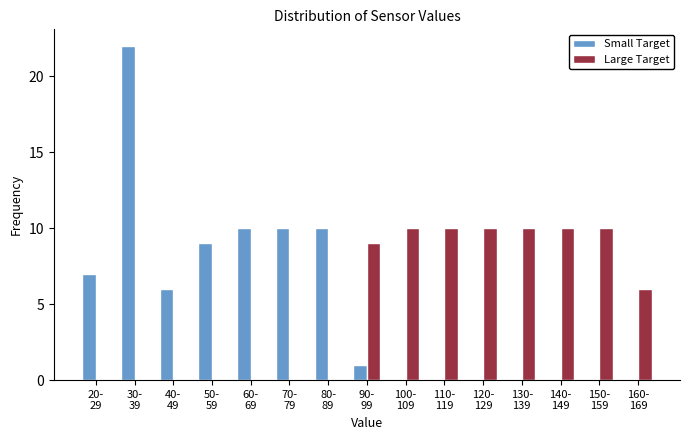

What is the sum of all Large Target values?

75